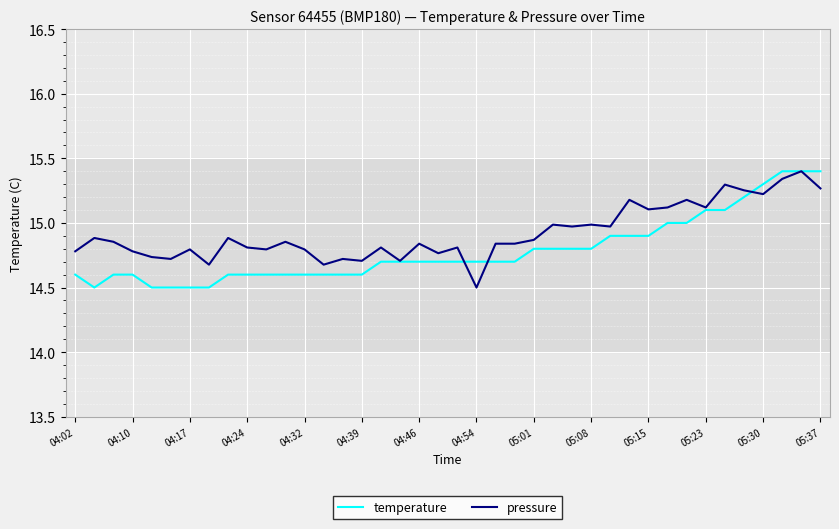

True or false: pressure has more than 0 interior local peaks.

True